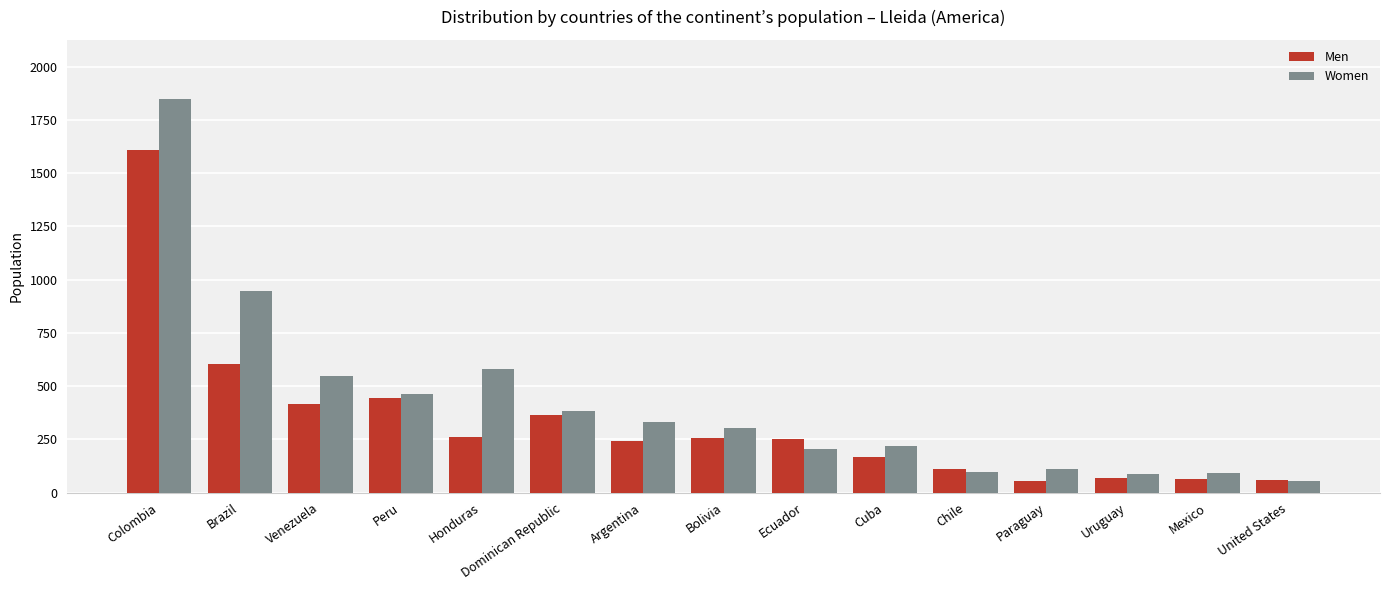

Is it true that Men equals 213 at Peru?

False